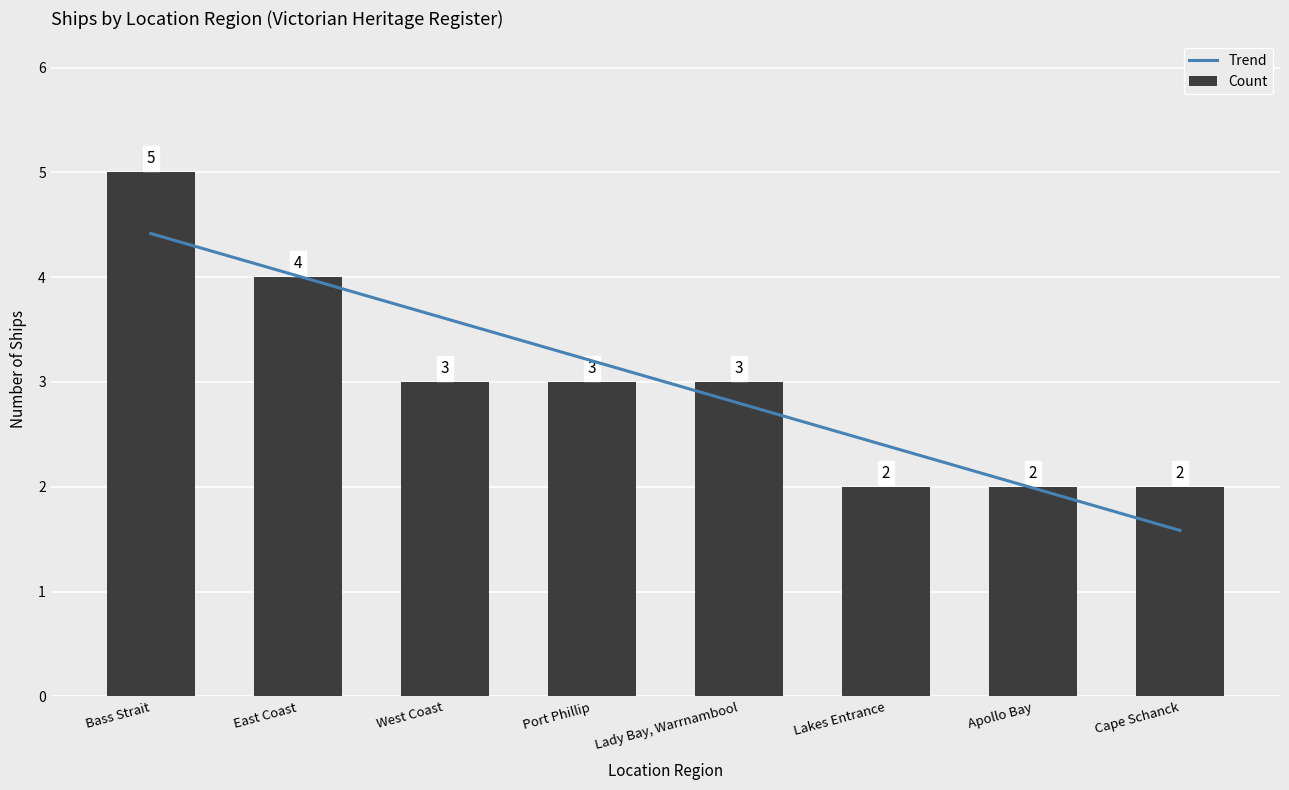

Rank the categories by value from highest to lowest.

Bass Strait, East Coast, West Coast, Port Phillip, Lady Bay, Warrnambool, Lakes Entrance, Apollo Bay, Cape Schanck